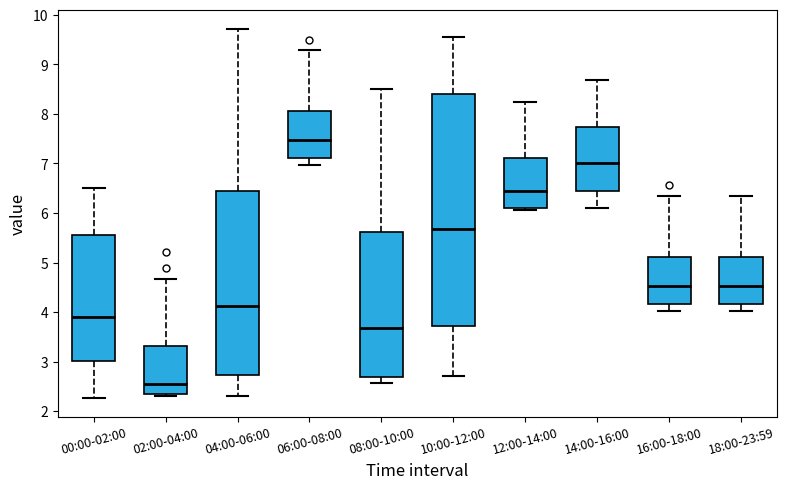

Which box's median line is the highest?

06:00-08:00